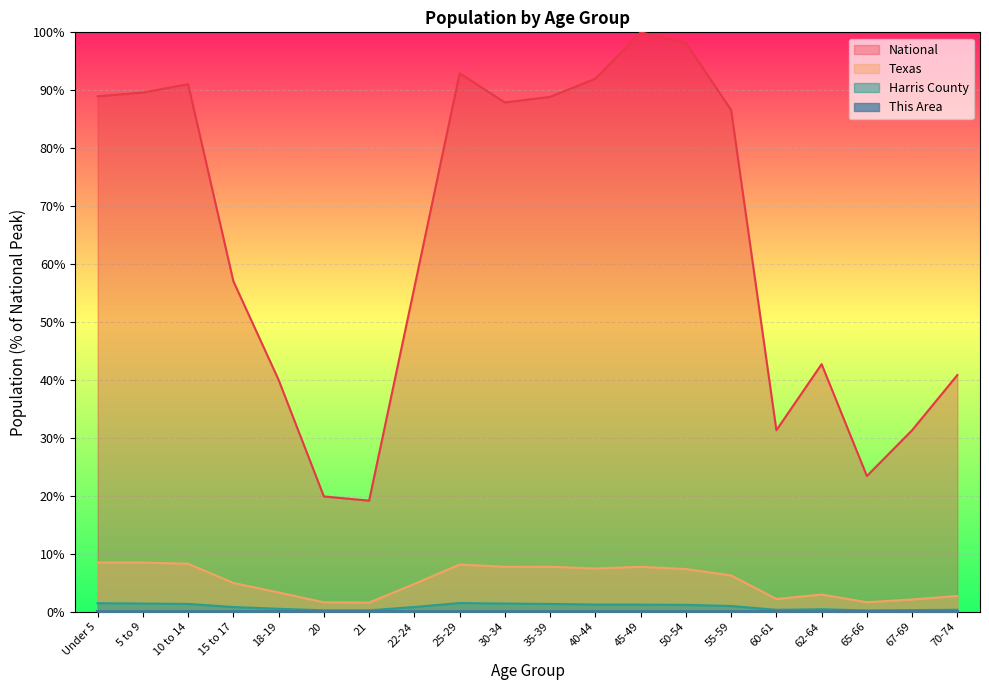

How many lines are shown in the chart?

4